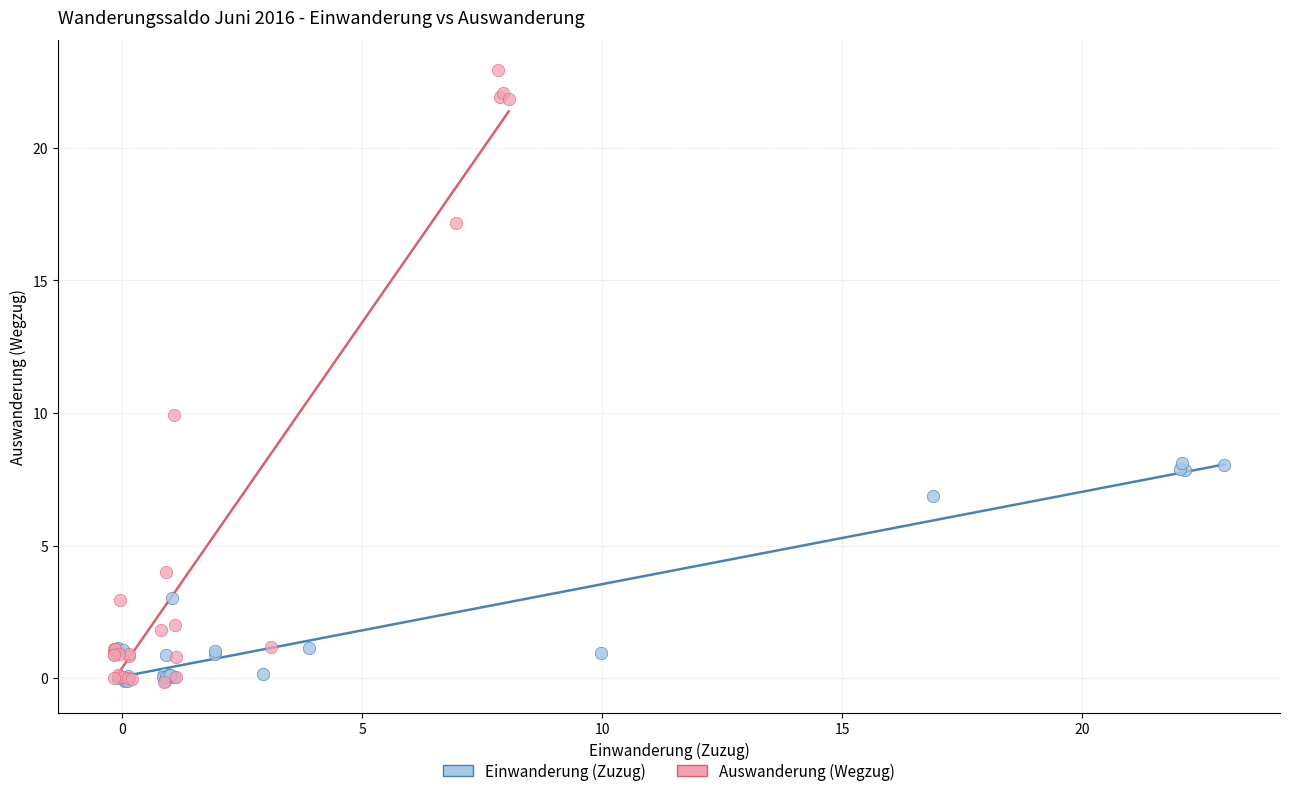

Which series has the largest Y range (max minus min)?

Auswanderung (Wegzug)